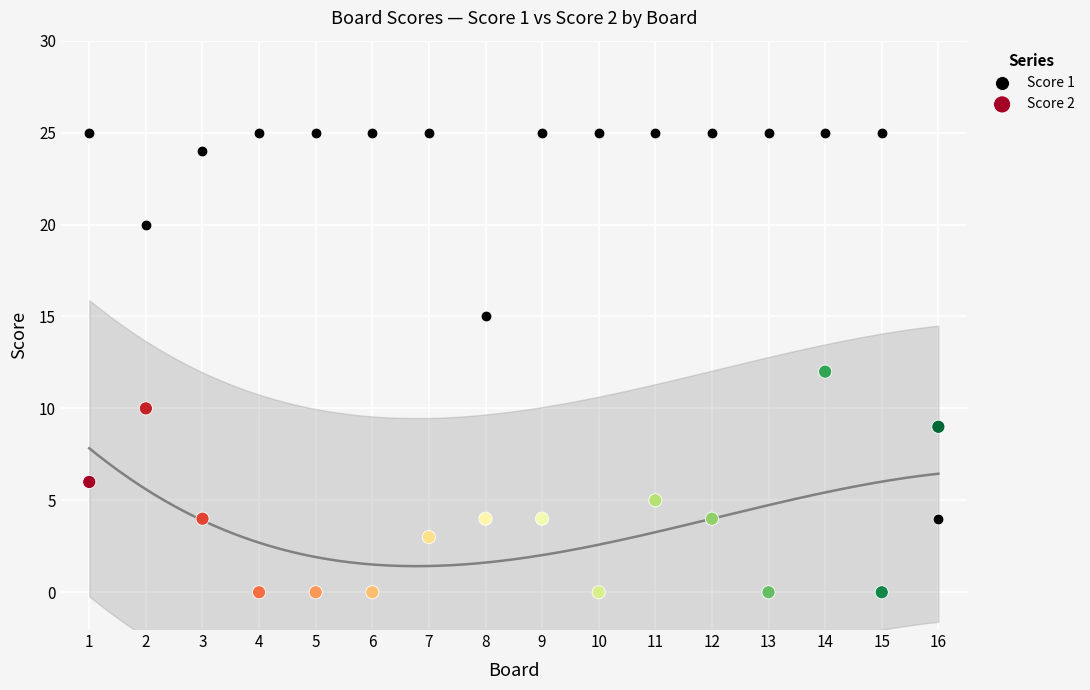

Which series reaches the minimum Y coordinate?

Score 2